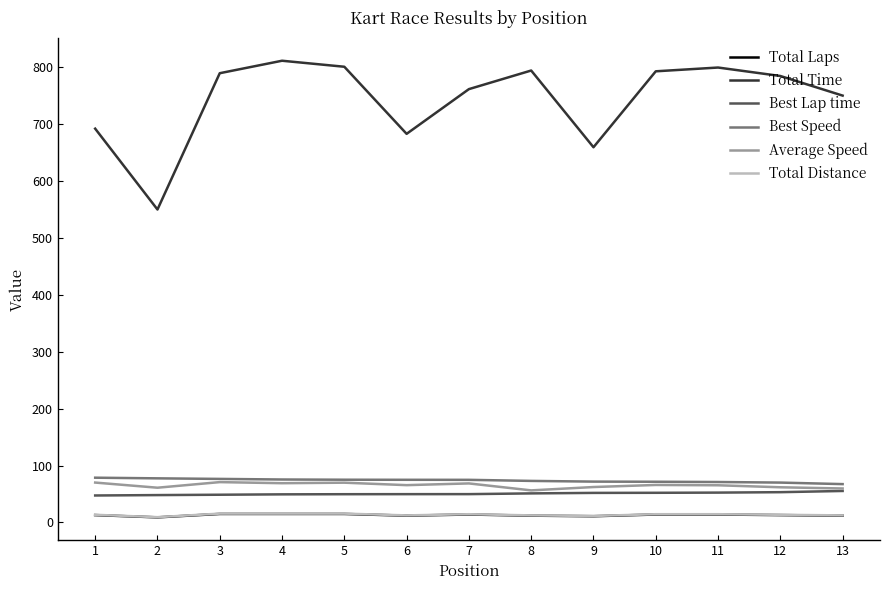

True or false: Best Lap time and Total Distance cross at least once.

False